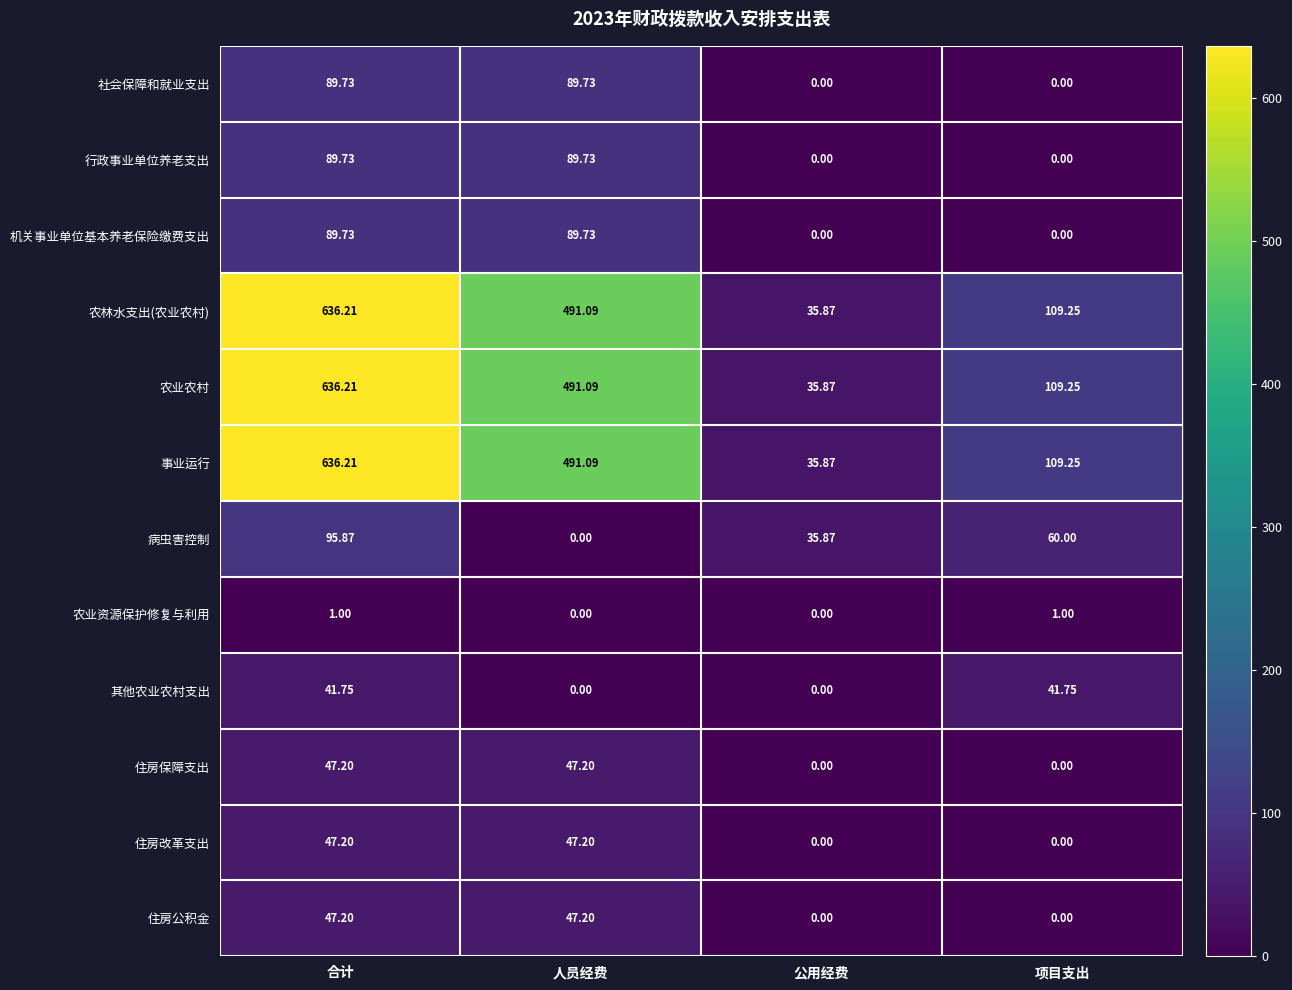

What is the difference between the highest and lowest values at 合计?

635.2